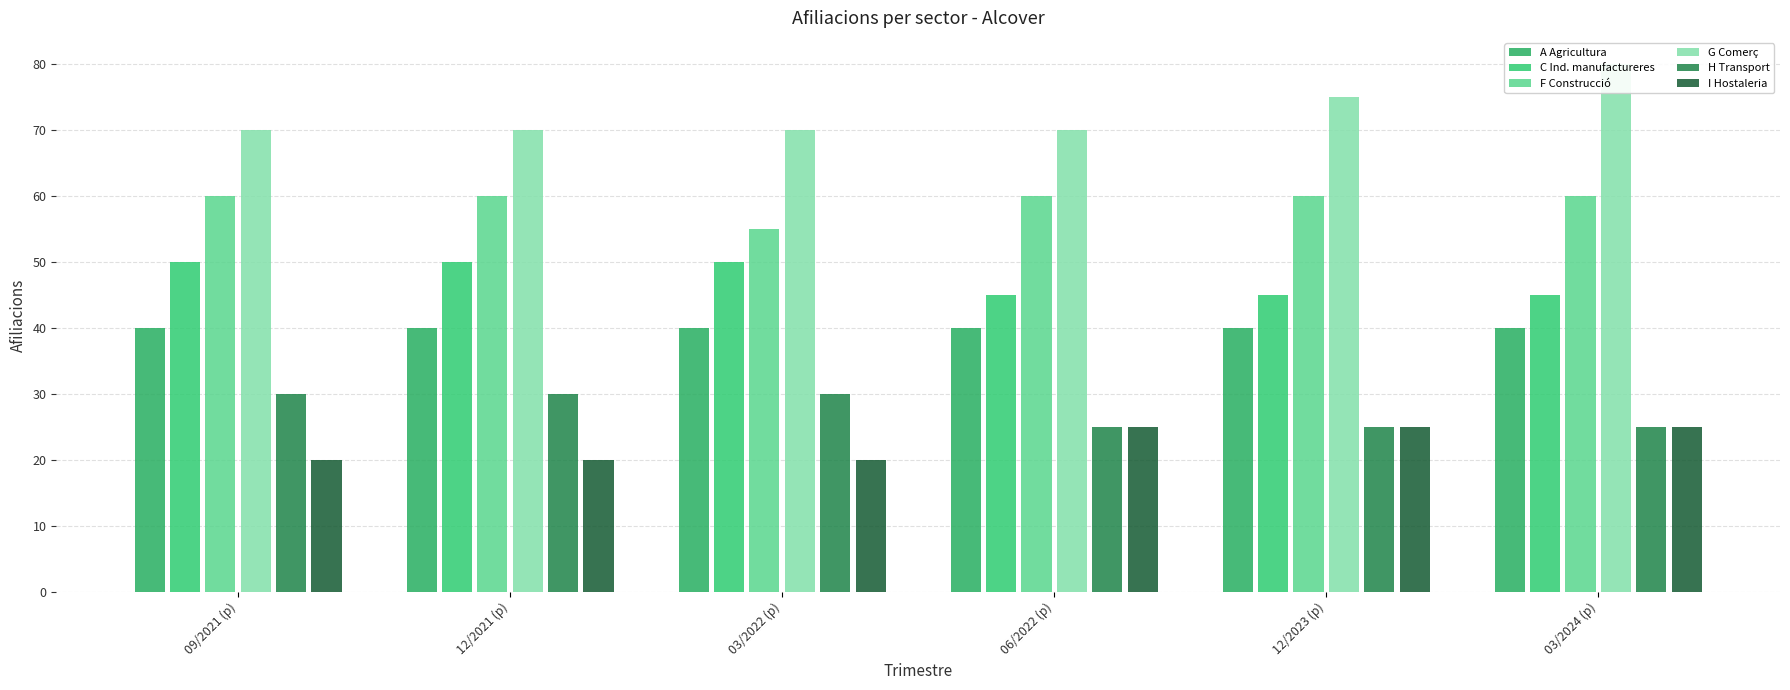

What is the label of the 2nd bar from the right?

12/2023 (p)